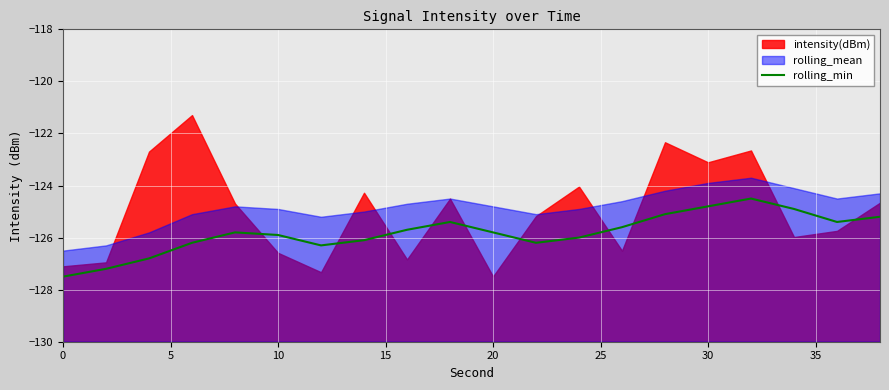

What is the minimum value for rolling_min?

-127.5